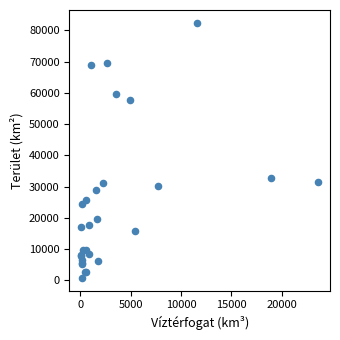

What Y value in the scatter plot is closest to 41610?

32892